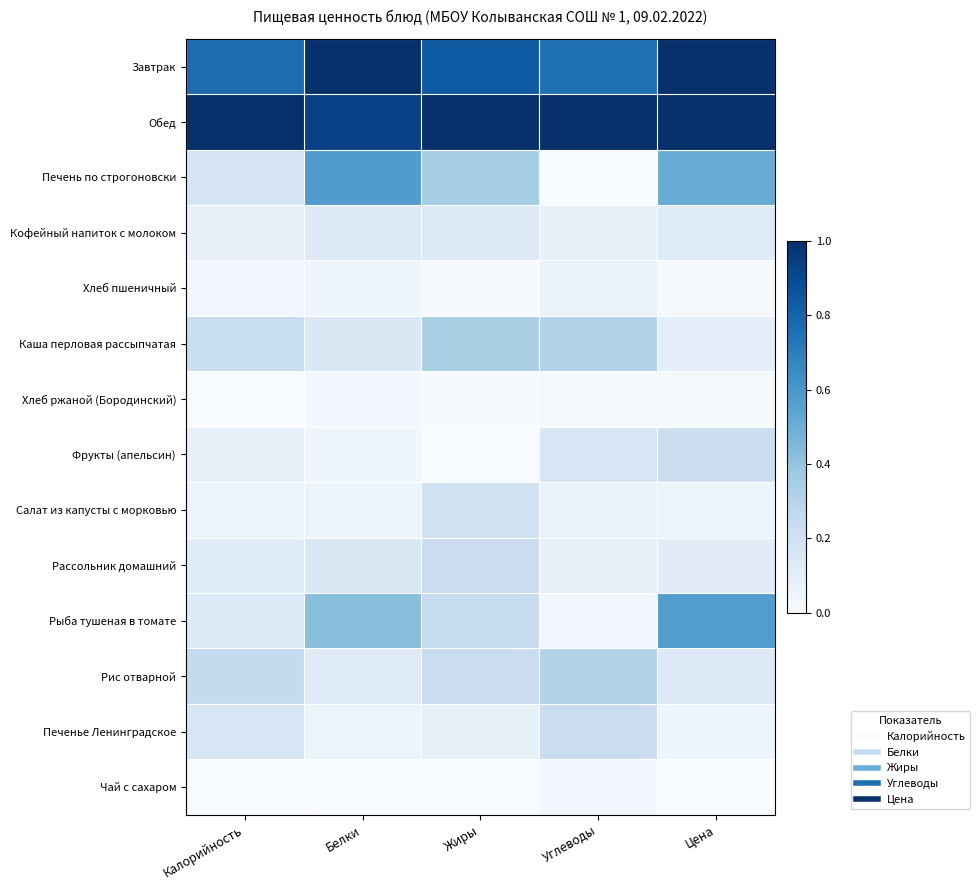

What is the difference between the highest and lowest values at Калорийность?

1.0